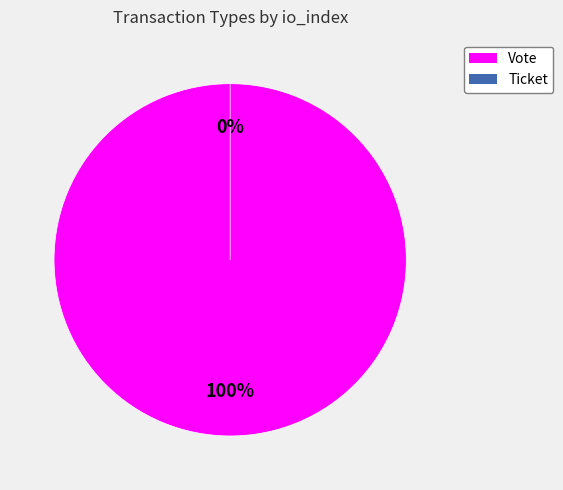

Which slice is the largest?

Vote